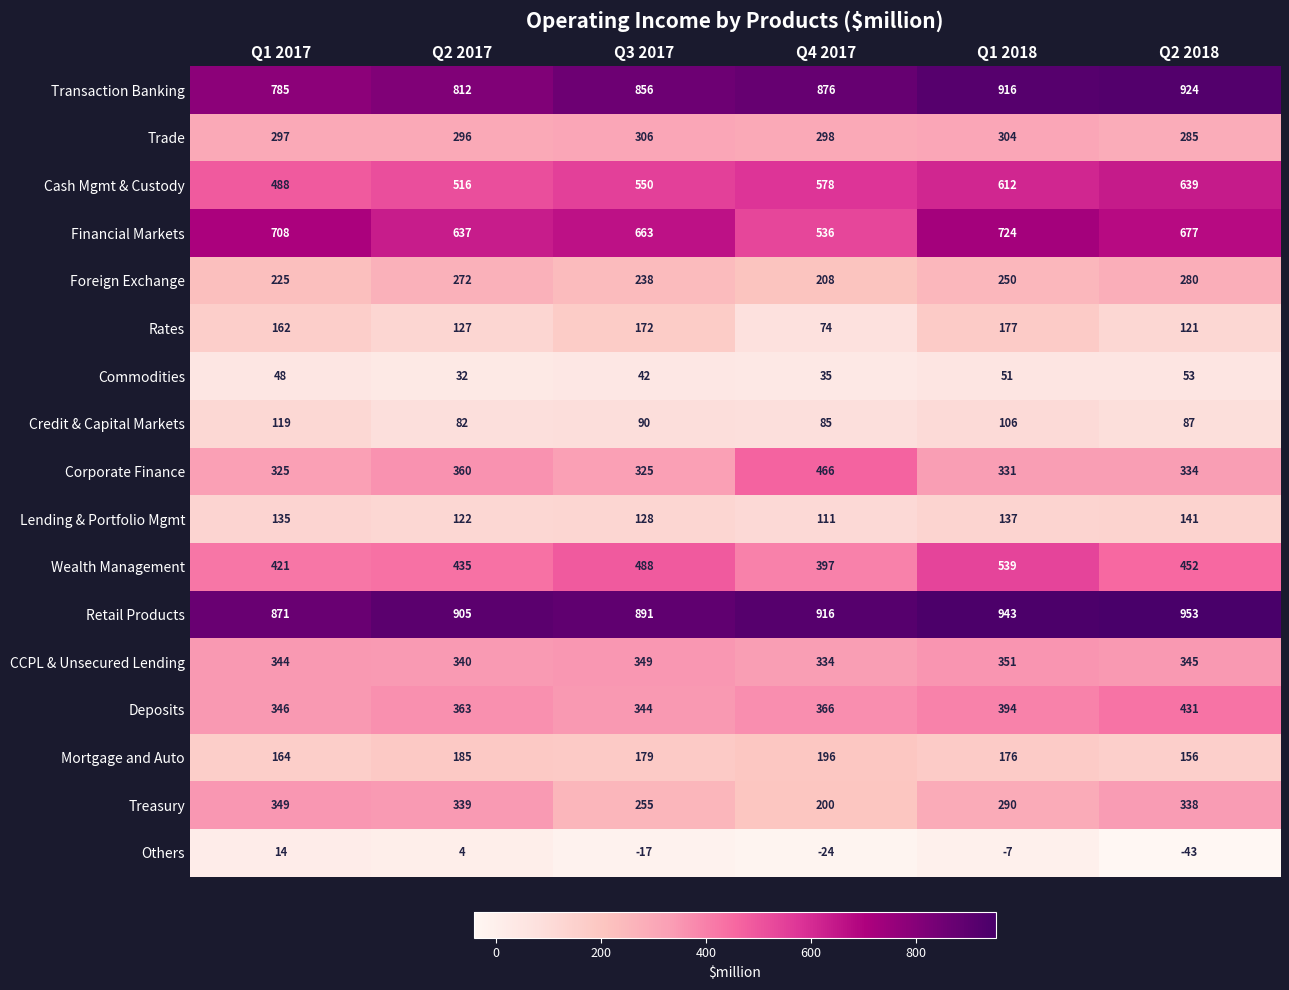

Between Q2 2017 and Q3 2017, which series saw the biggest shift?

Treasury